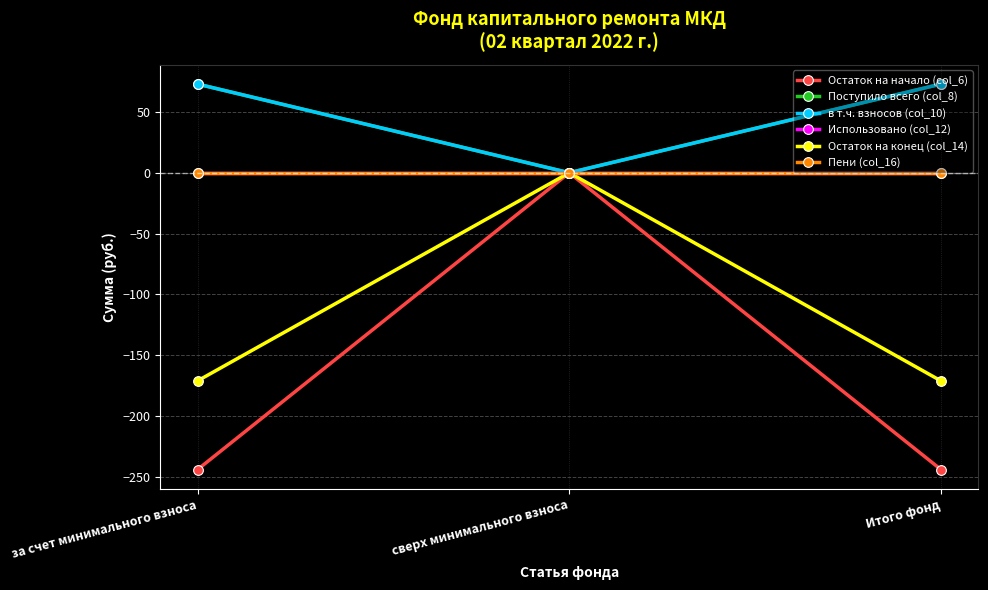

Is this an area chart (filled region under the line)?

No